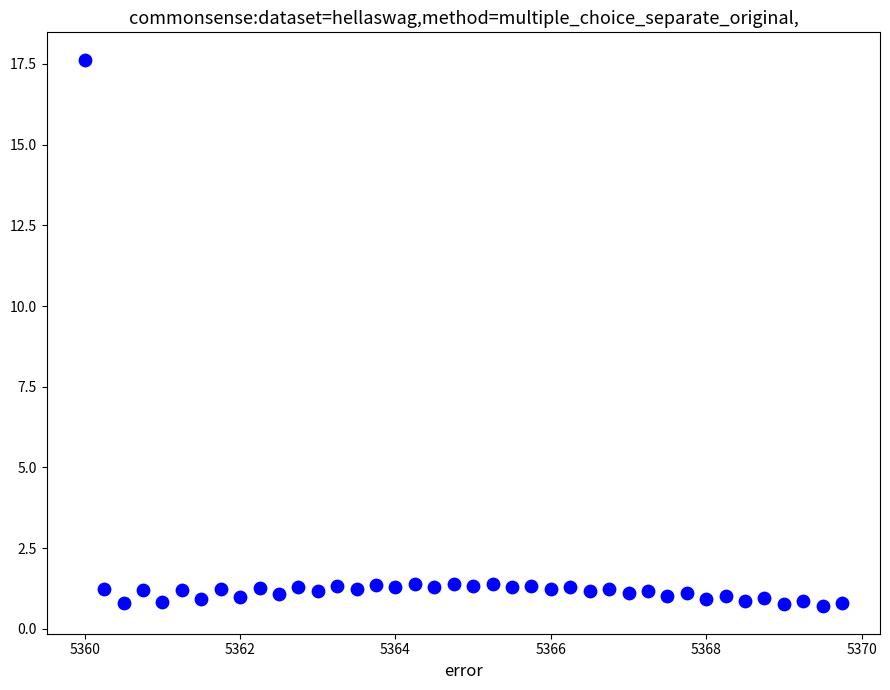

What is the range of Y values (max minus min)?

16.9